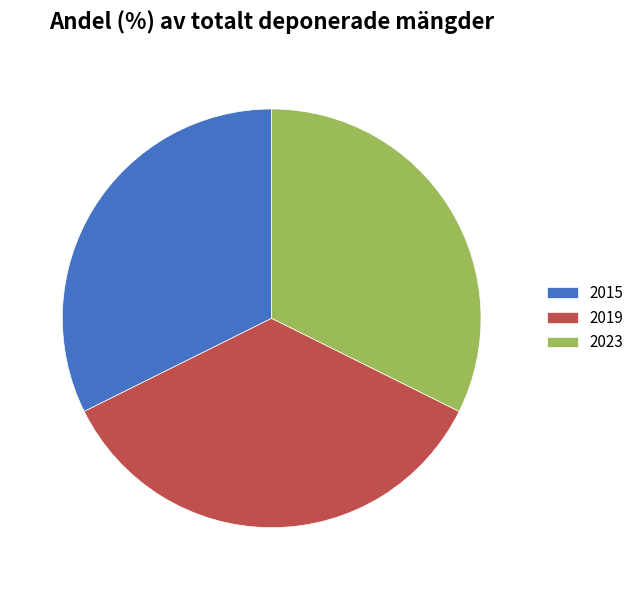

Approximately how many times larger is the value at 2019 compared to 2015?

1.1